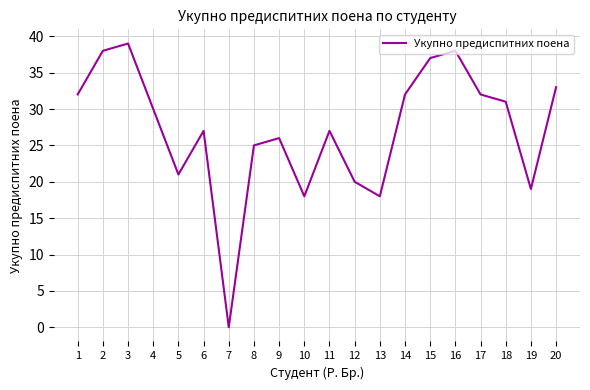

The chart shows a value of 65 at 15. True or false?

False